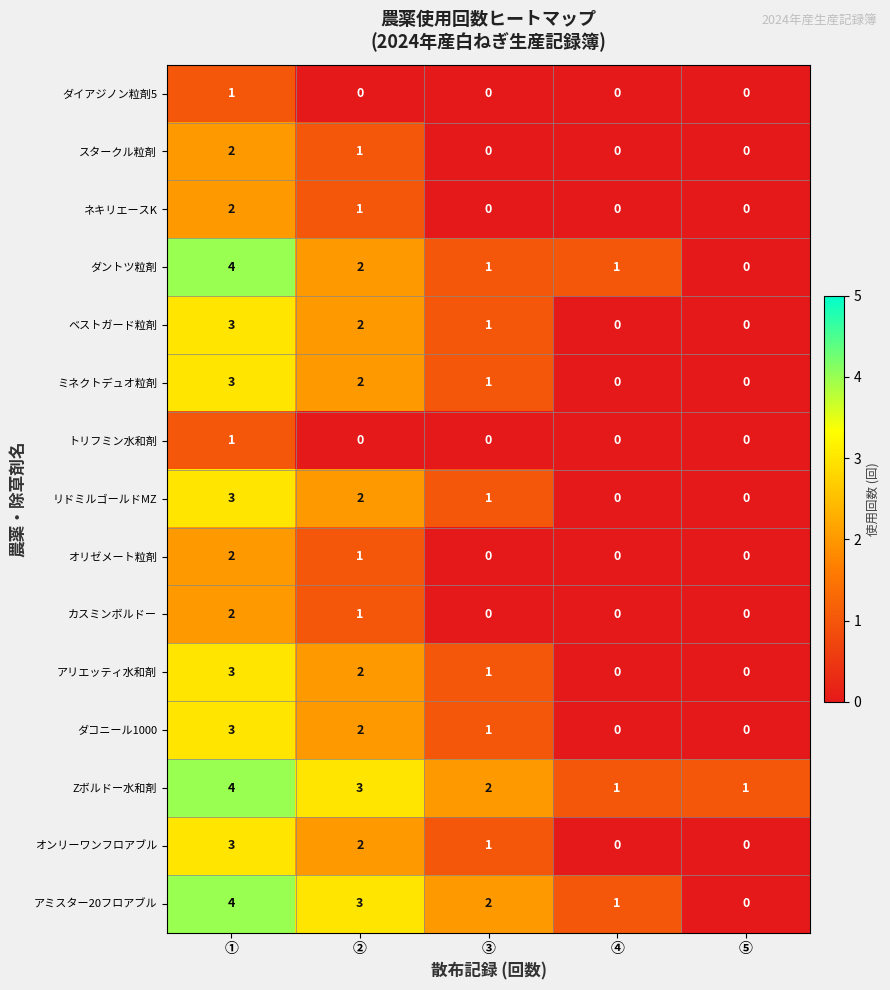

What is the sum of the ミネクトデュオ粒剤 values at ② and ③?

3